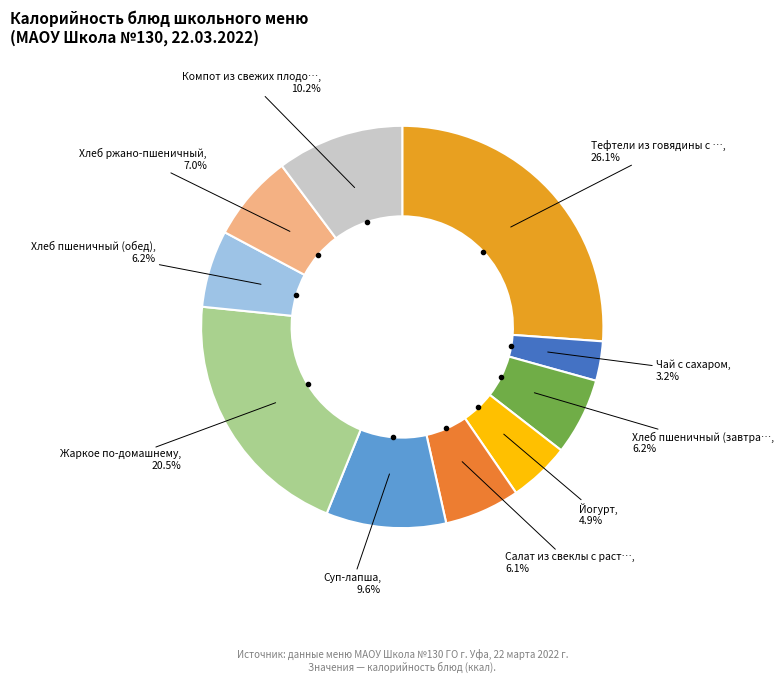

Count the number of slices in the pie.

10